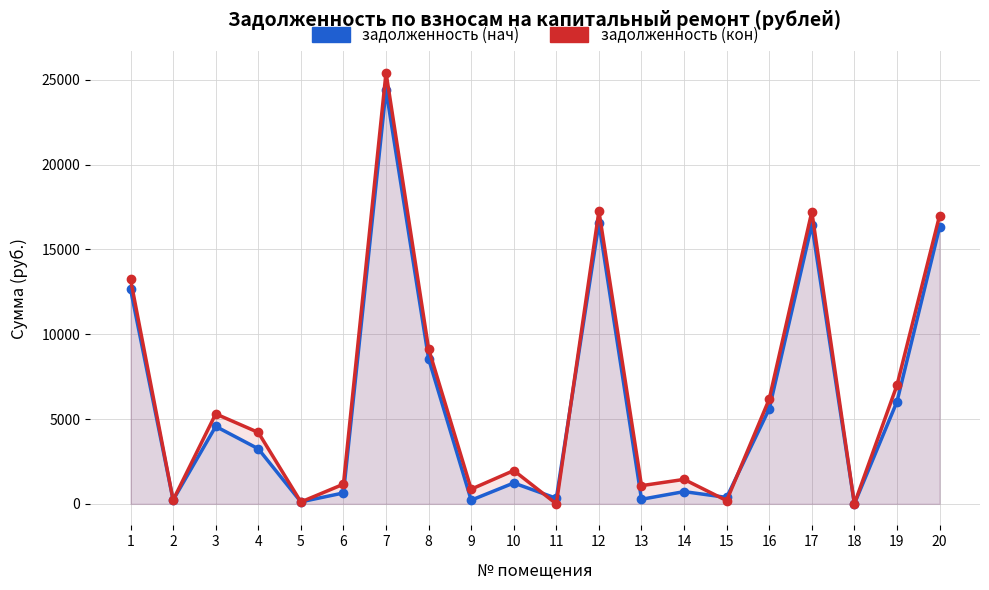

What is the difference between the задолженность (кон) values at 9 and 14?

576.8